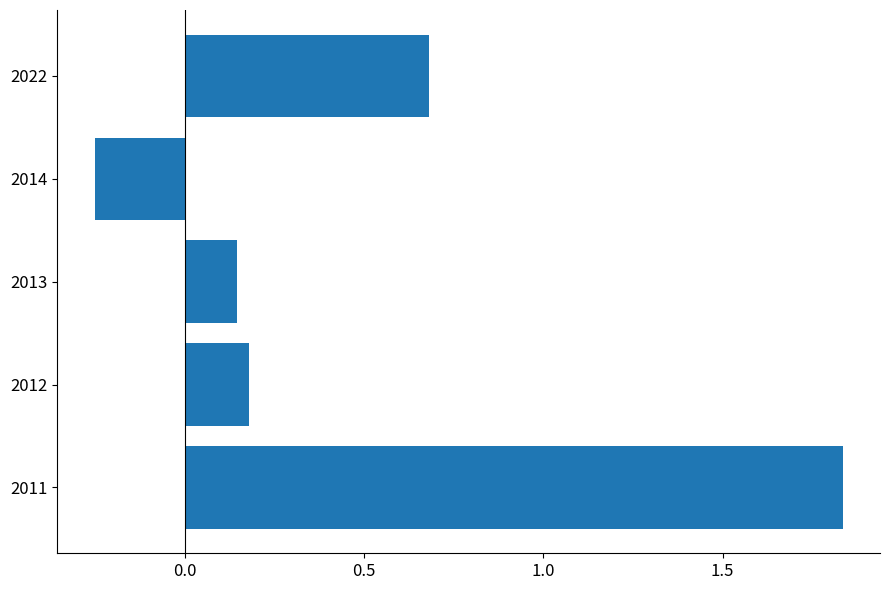

At which label is the value closest to 0?

2013